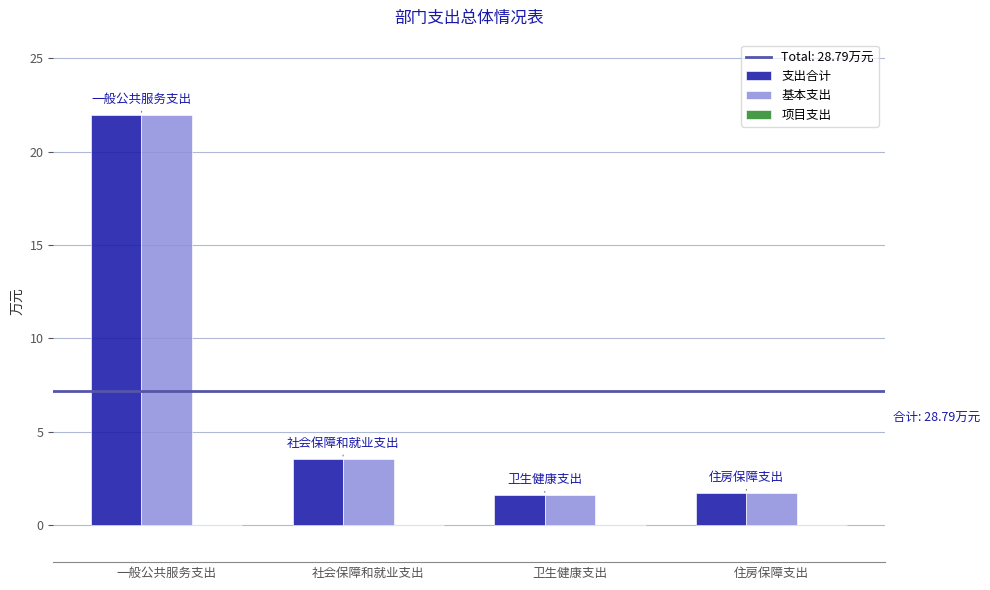

What is the maximum value shown in the chart?

22.0